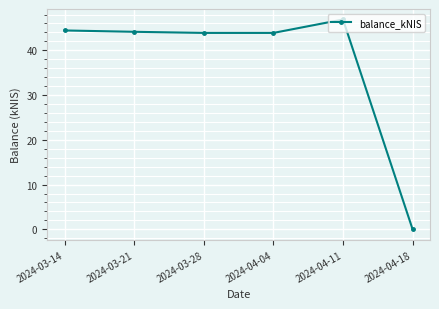

Does the chart have visible grid lines?

Yes